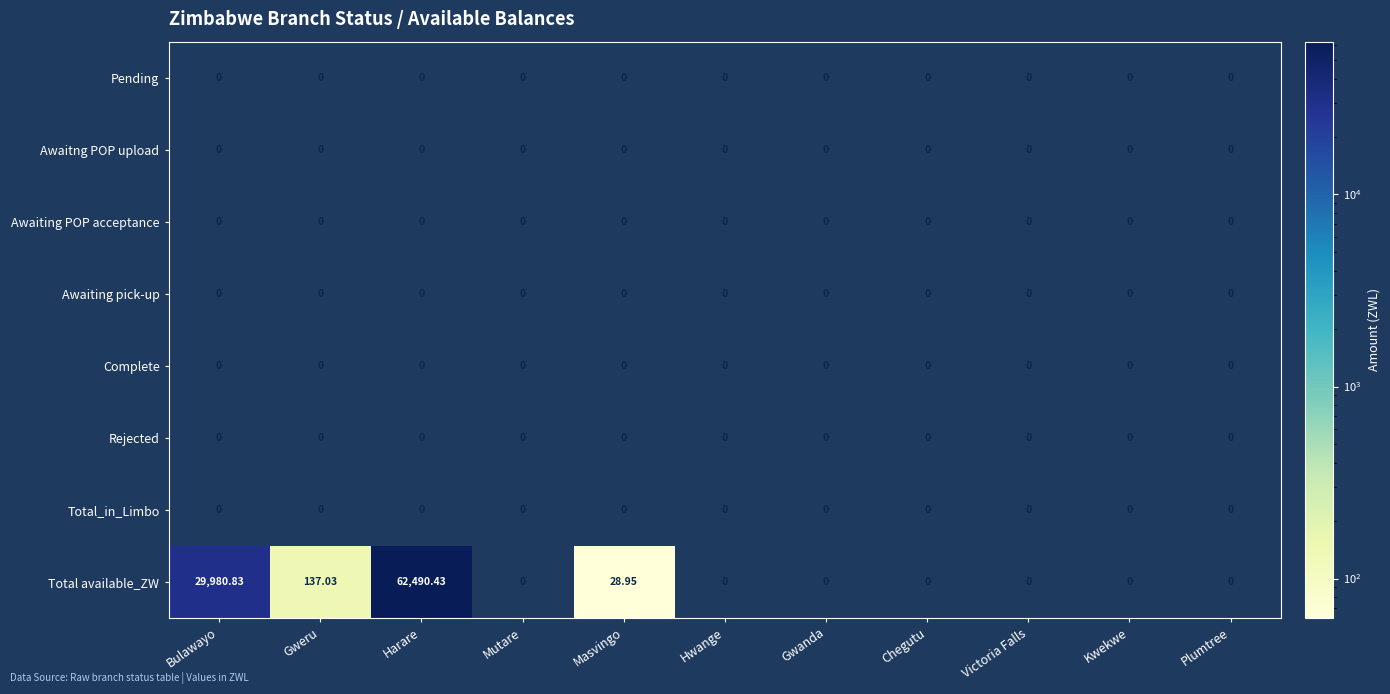

Which series has the largest total across all categories?

Total available_ZW